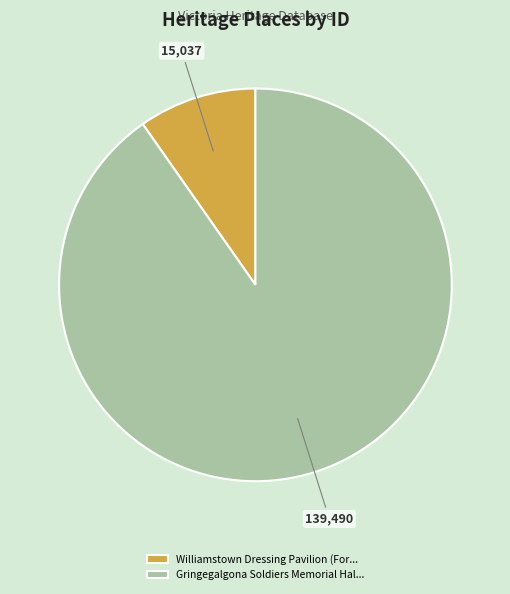

How many slices are in this pie chart?

2